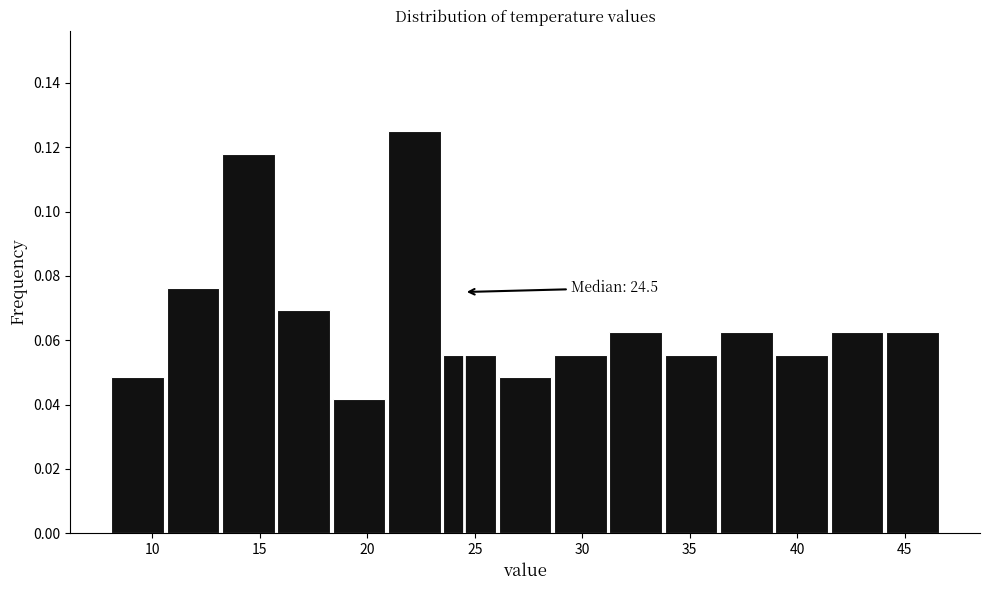

Over which range of the x-axis is the bar tallest?

21.0 to 23.5